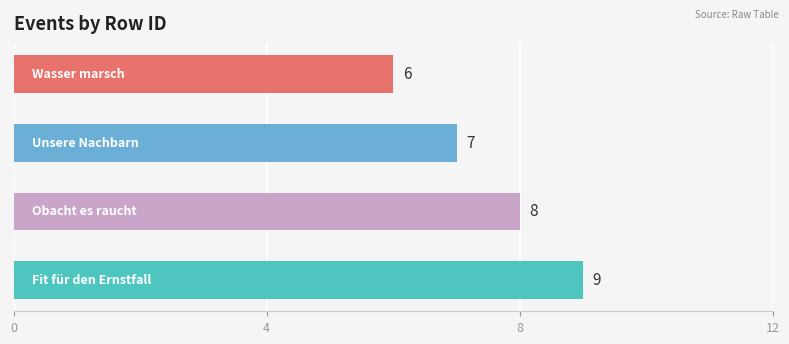

What is the greatest value displayed?

9